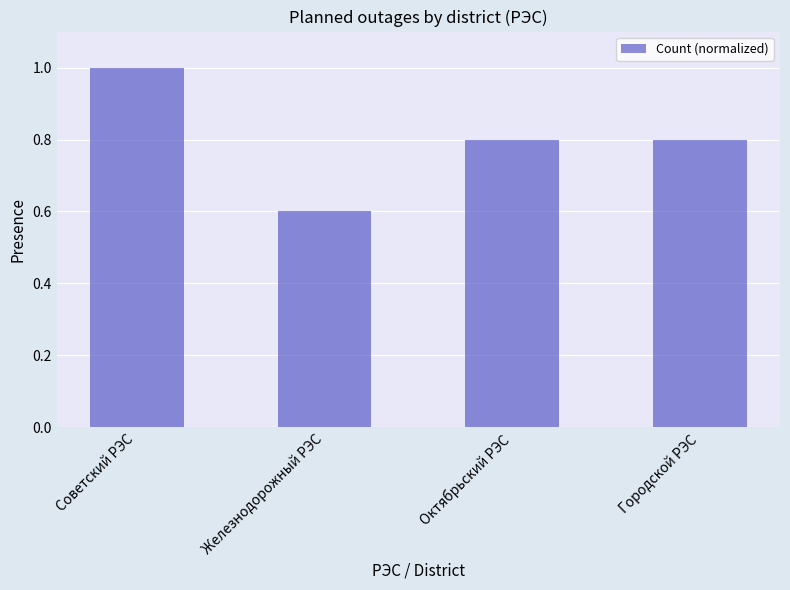

What is the average value?

0.8